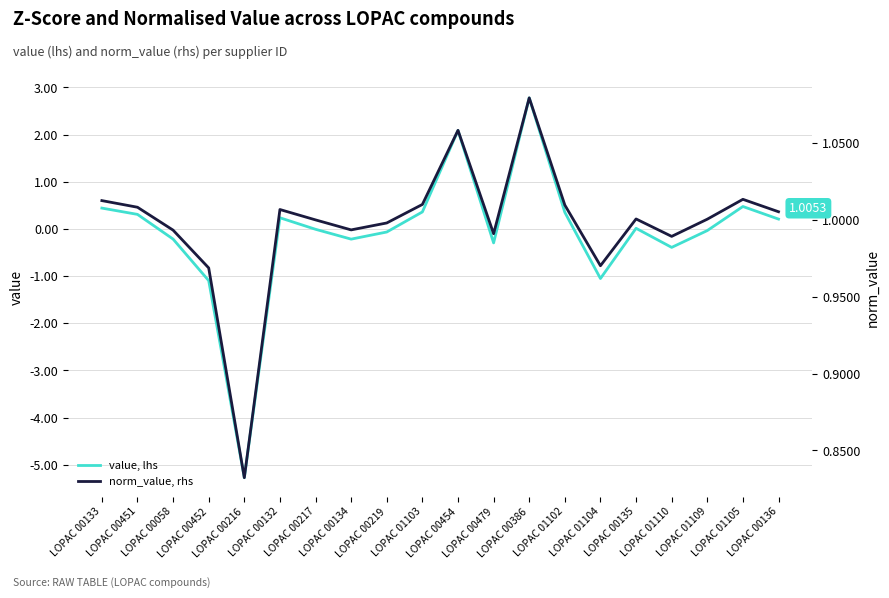

Reading left to right, extract all data points from this chart.

value, lhs: 0.4	0.3	-0.2	-1.1	-5.3	0.2	-0.0	-0.2	-0.1	0.4	2.1	-0.3	2.8	0.4	-1.1	0.0	-0.4	-0.0	0.5	0.2
norm_value, rhs: 1.0	1.0	1.0	1.0	0.8	1.0	1.0	1.0	1.0	1.0	1.1	1.0	1.1	1.0	1.0	1.0	1.0	1.0	1.0	1.0